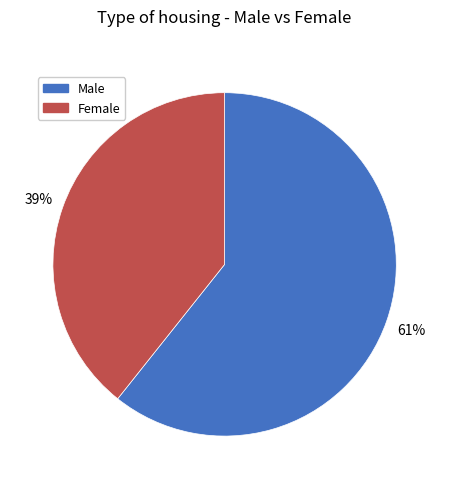

What is the largest slice in the pie chart?

Male